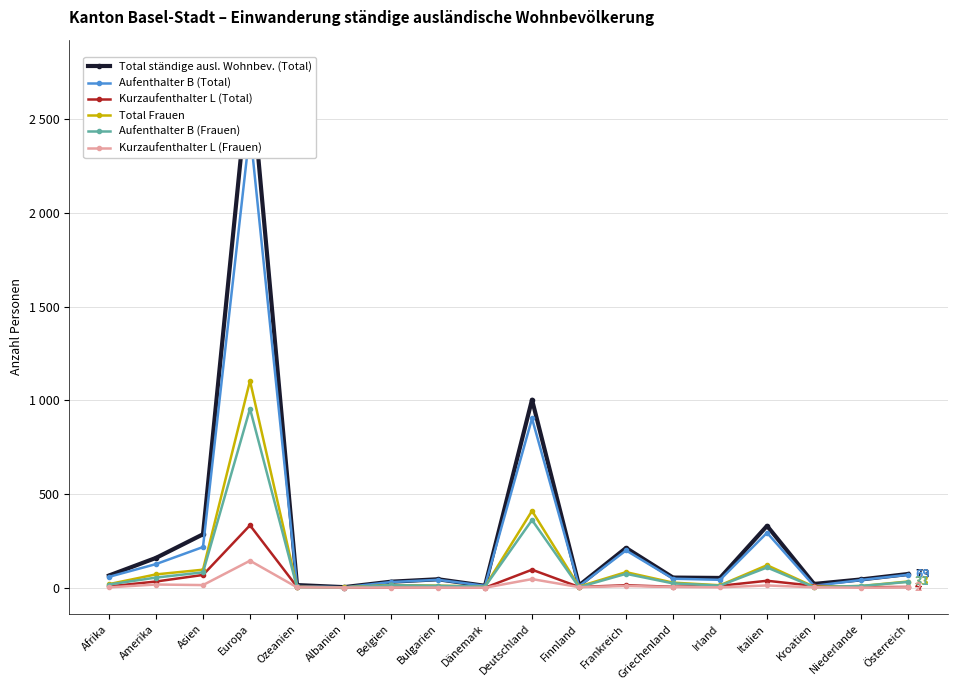

Does the chart display data point markers on the line(s)?

Yes